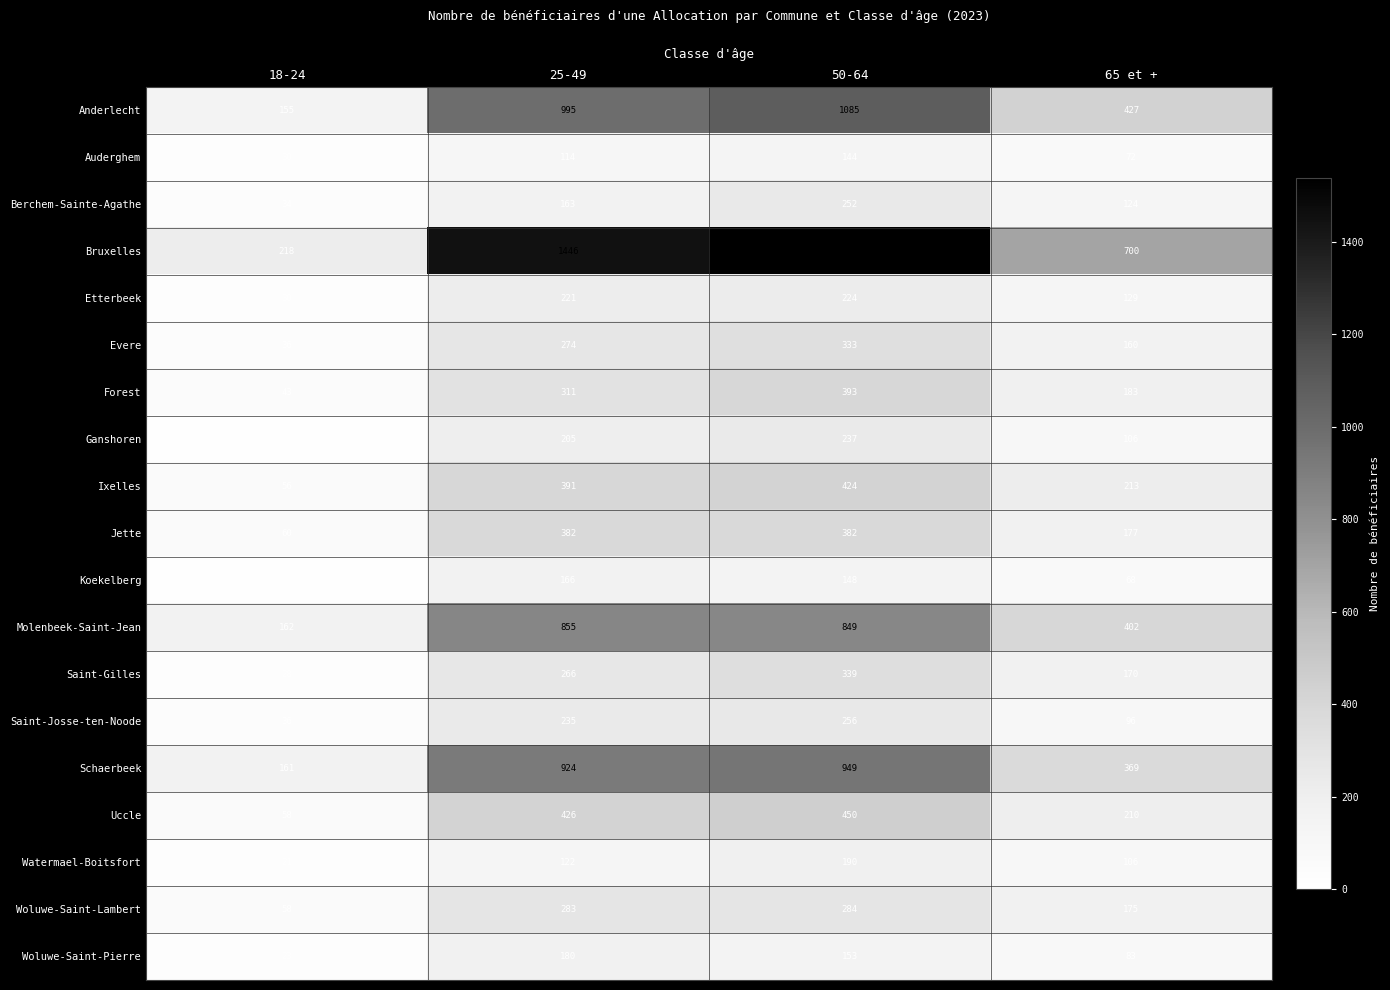

Rank the categories by Watermael-Boitsfort value from highest to lowest.

50-64, 25-49, 65 et +, 18-24